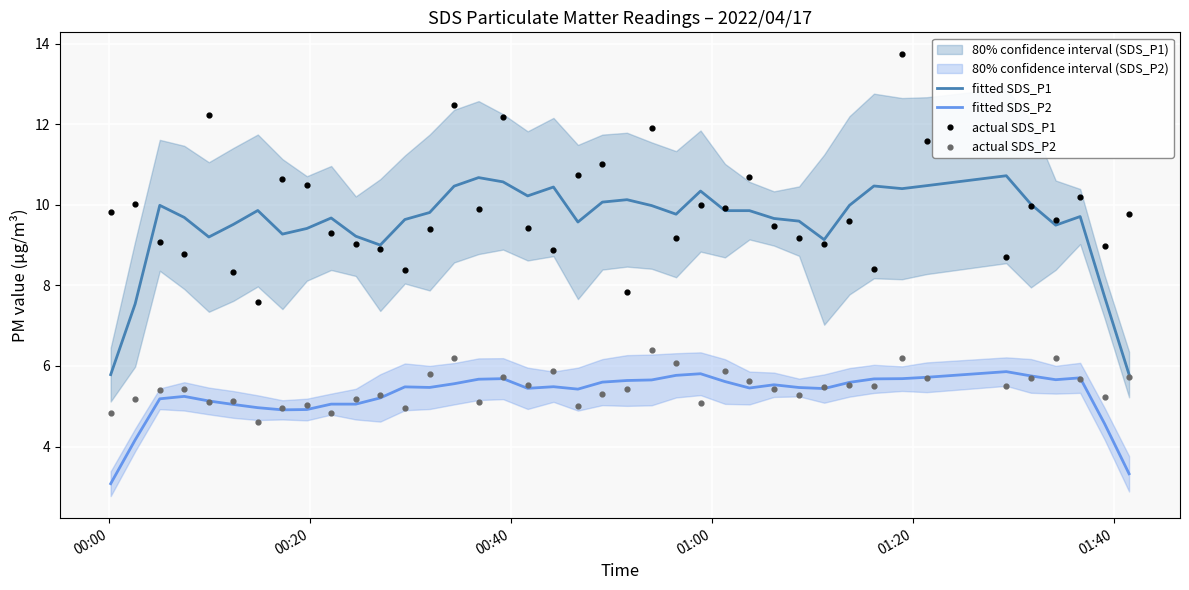

Which series contains the highest Y value?

actual SDS_P1